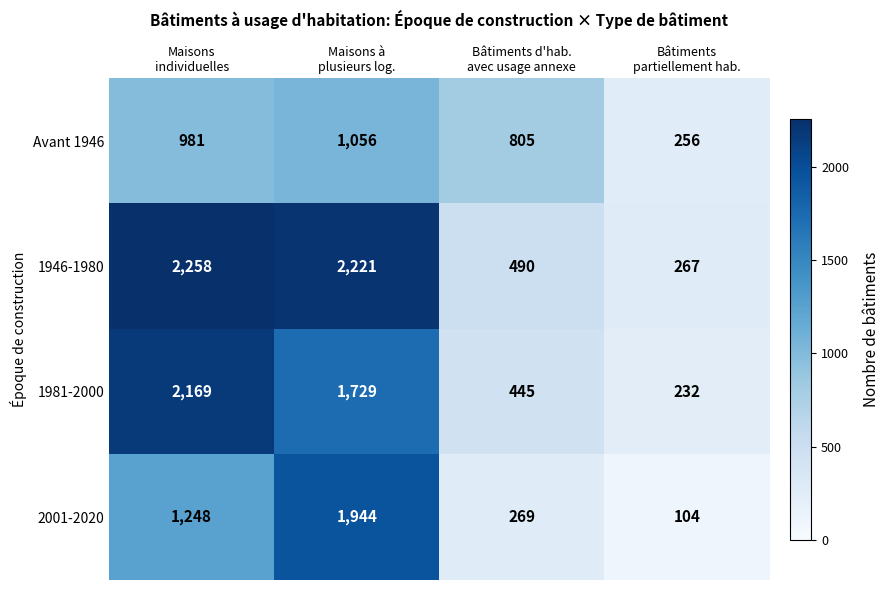

What is the sum of all Avant 1946 values?

3098